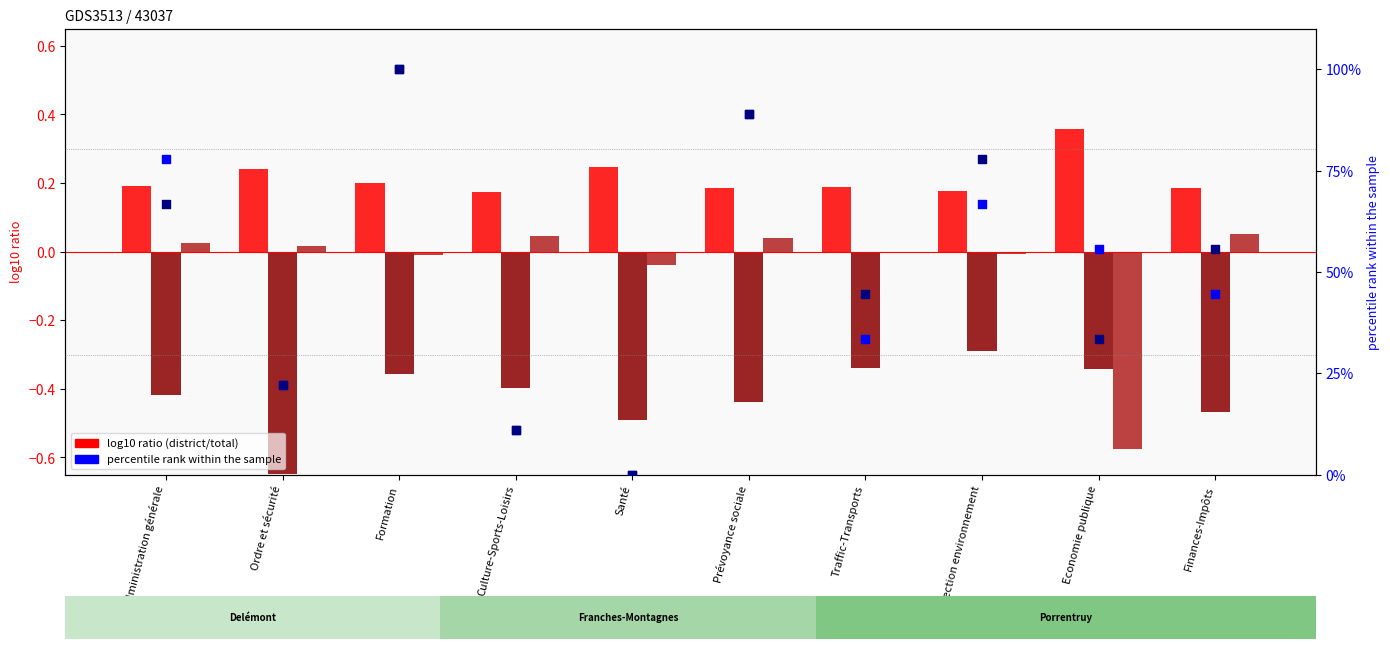

At which category is the sum across all series the highest?

Formation